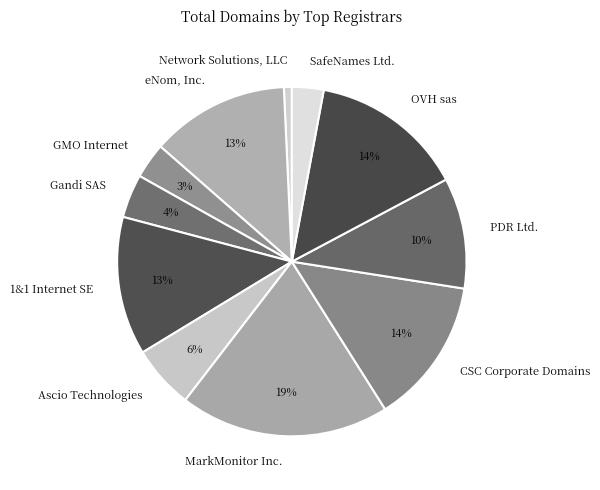

Is it true that eNom, Inc. is 4% of the pie?

False